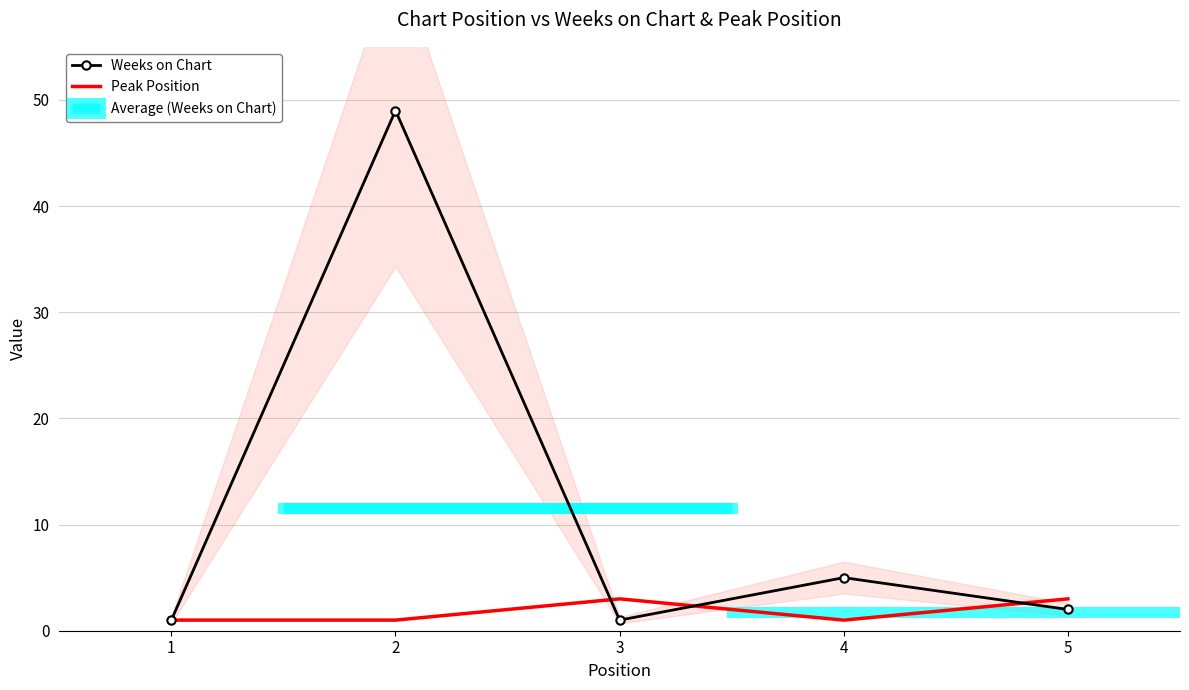

Where does the Weeks on Chart series first go above 2?

2